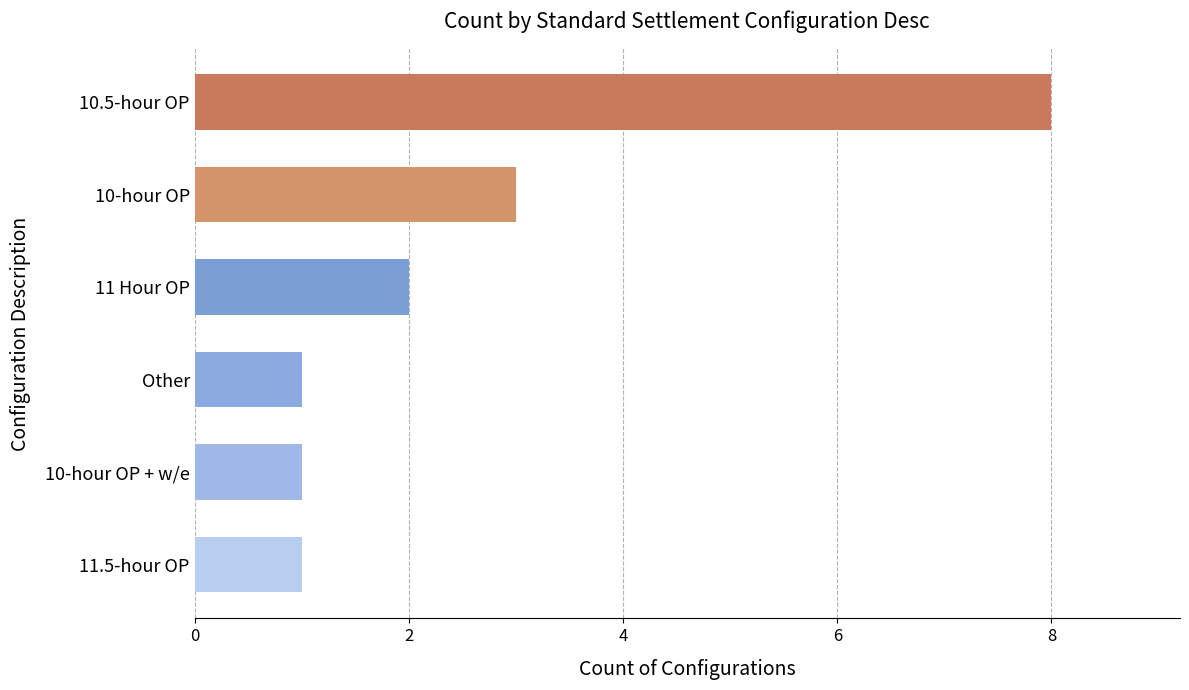

Where is the data nearest to the value 4?

10-hour OP